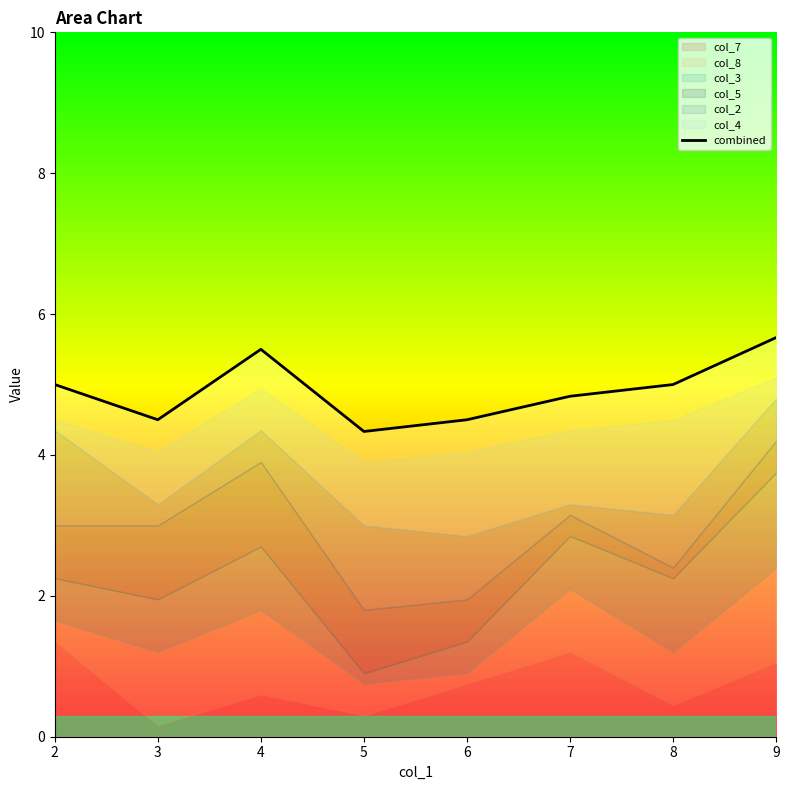

What is the minimum value for combined?

4.3